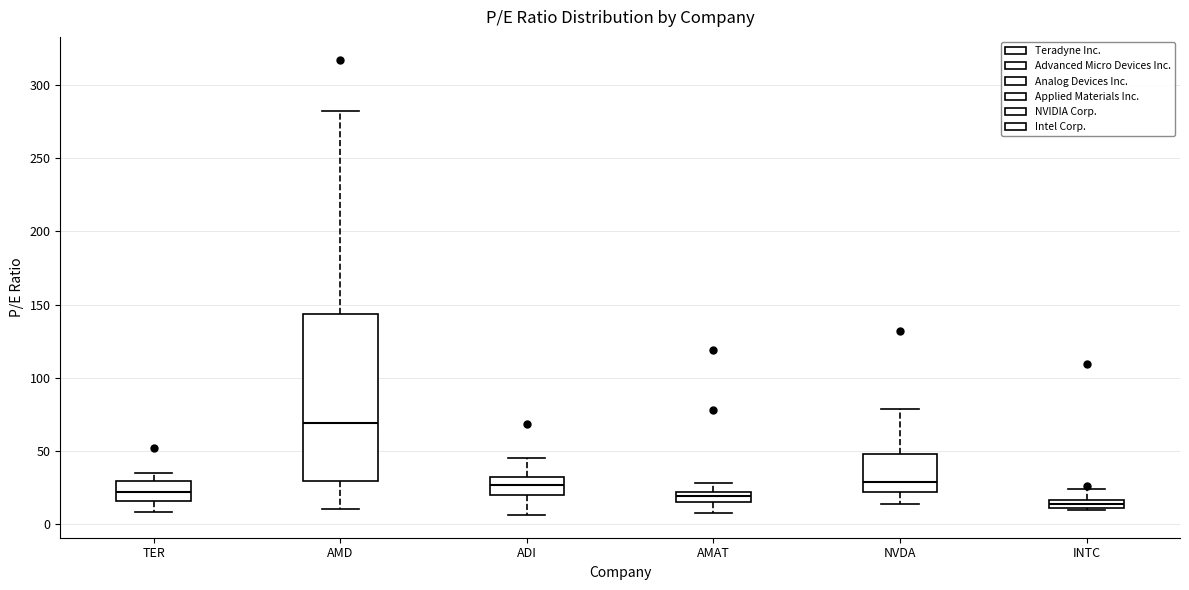

Which box has the highest median line?

AMD